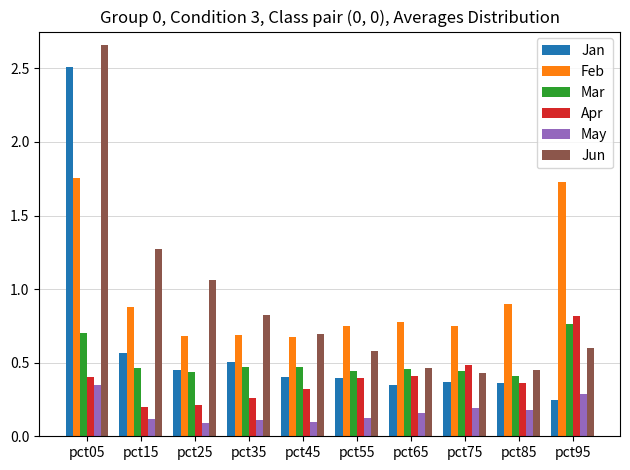

How many Apr values are between 0 and 1?

10